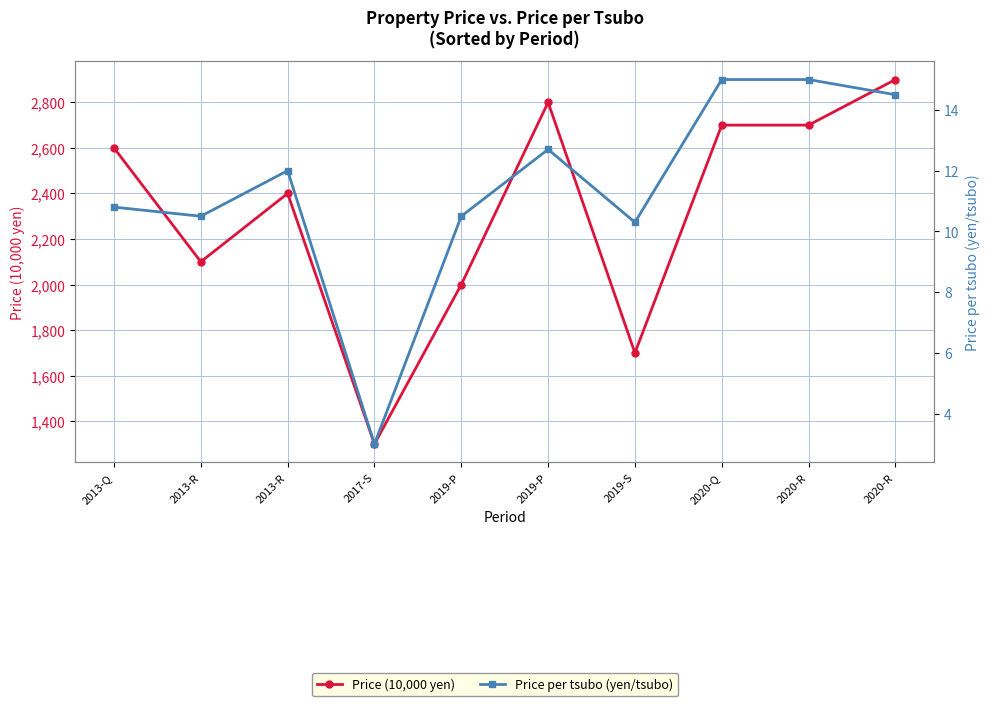

The value of Price per tsubo (yen/tsubo) at 2019-P is 7.7. True or false?

False